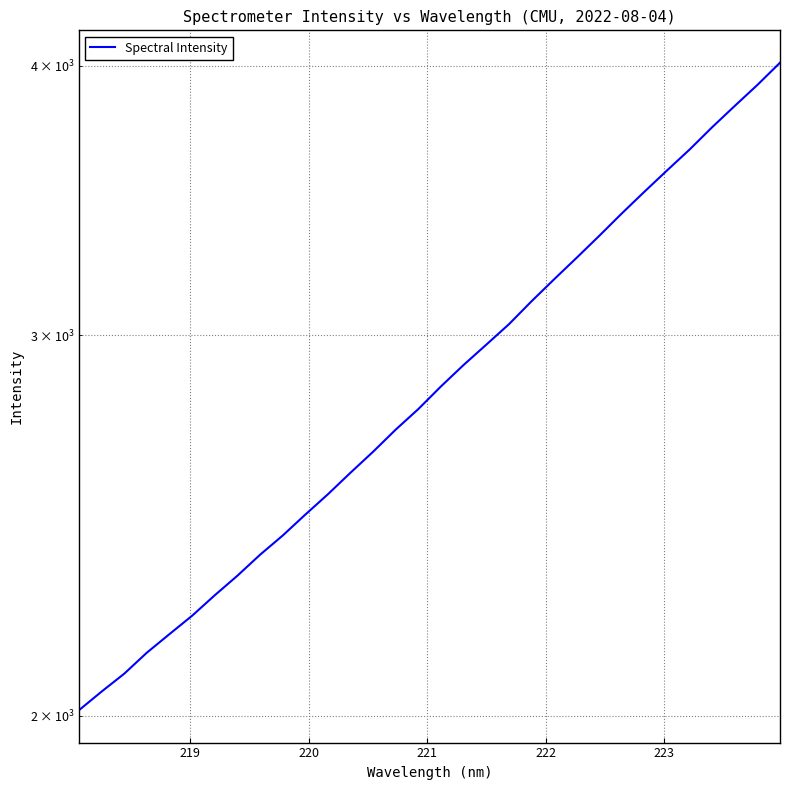

Does the chart display data point markers on the line(s)?

No